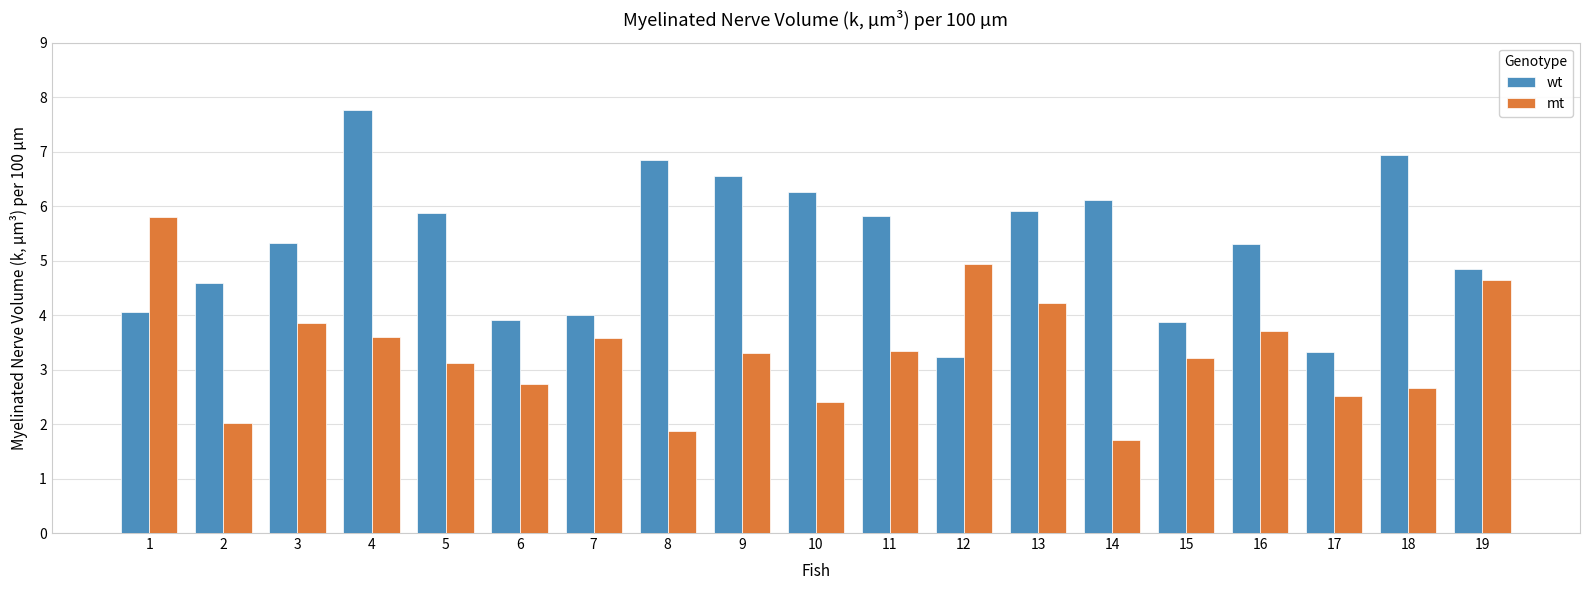

What are all the series names shown in the legend?

wt, mt